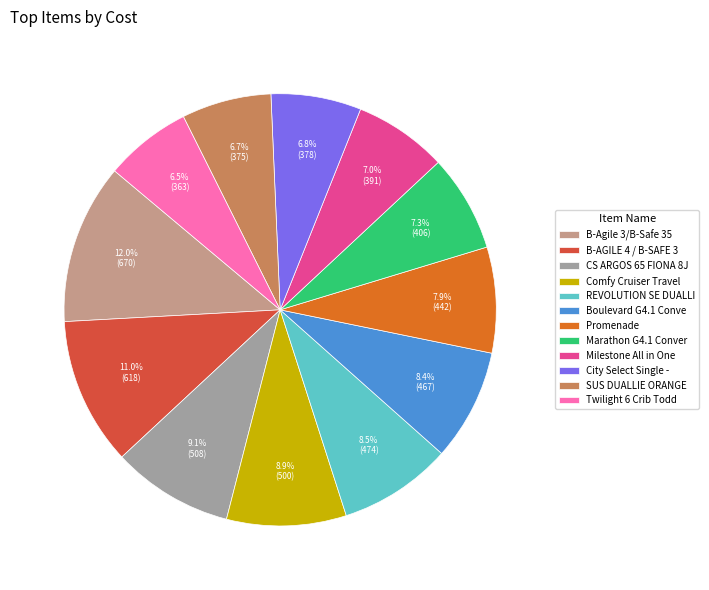

Is there any slice that represents more than half of the pie?

No